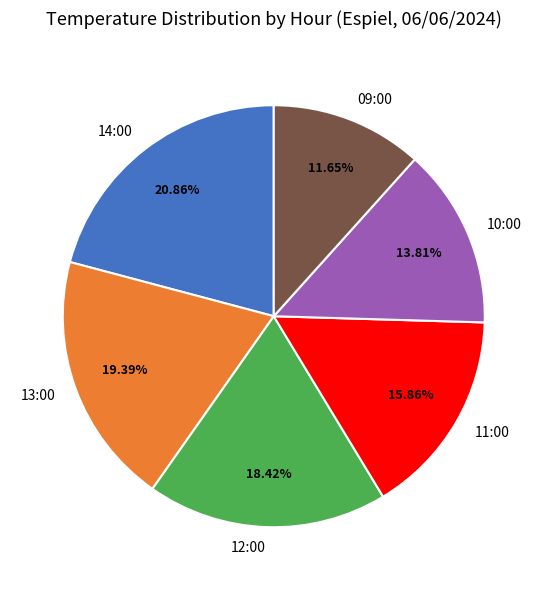

To the nearest percent, what is the average slice percentage?

17%